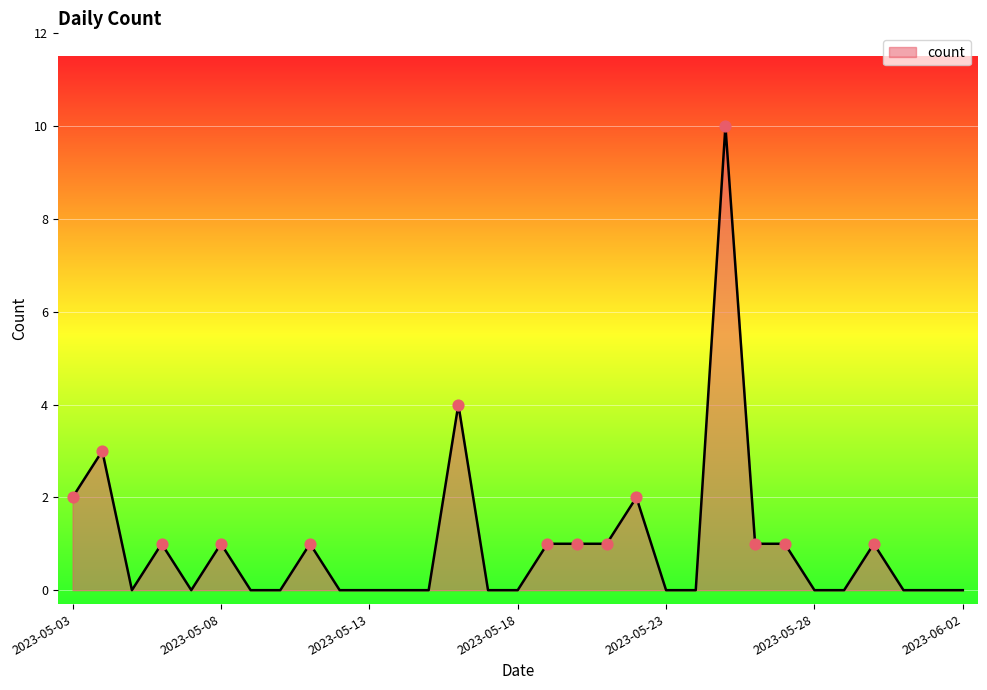

What is the maximum value shown in the chart?

10